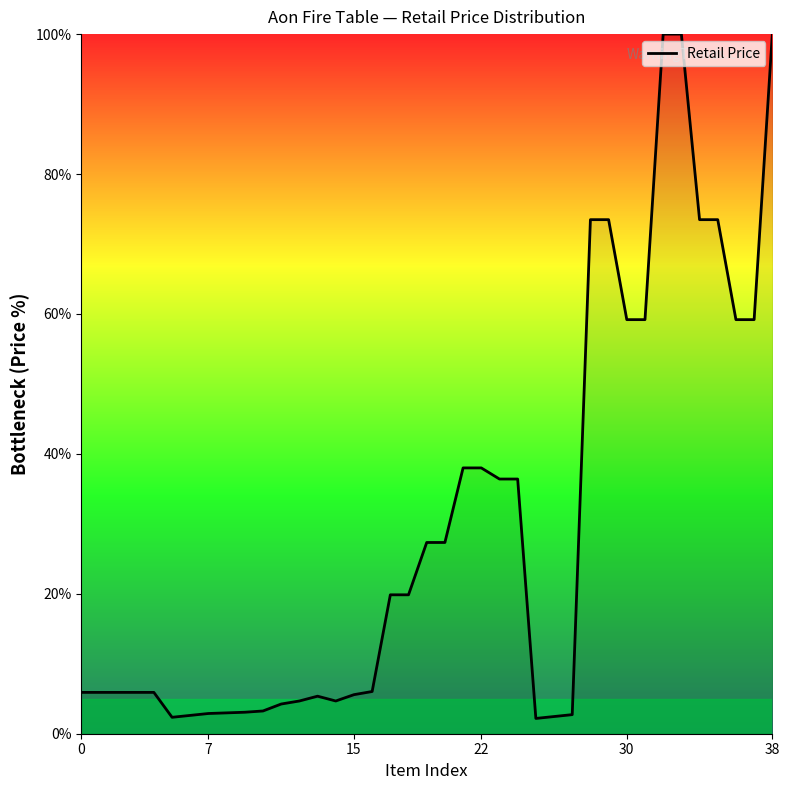

What is the maximum value shown in the chart?

100.0